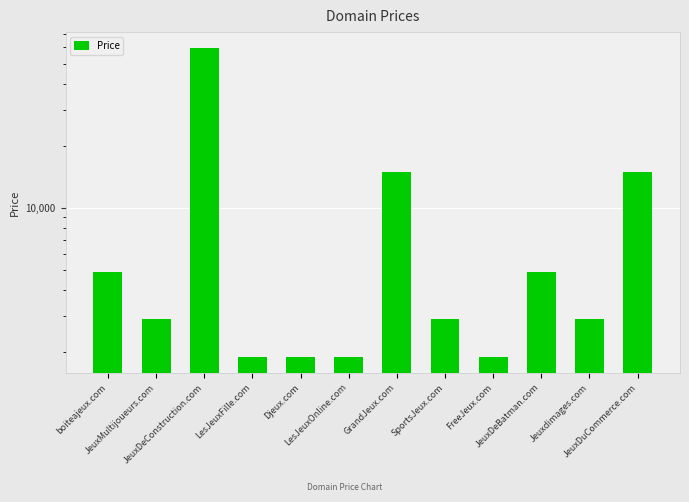

Which label corresponds to the largest value in the chart?

JeuxDeConstruction.com